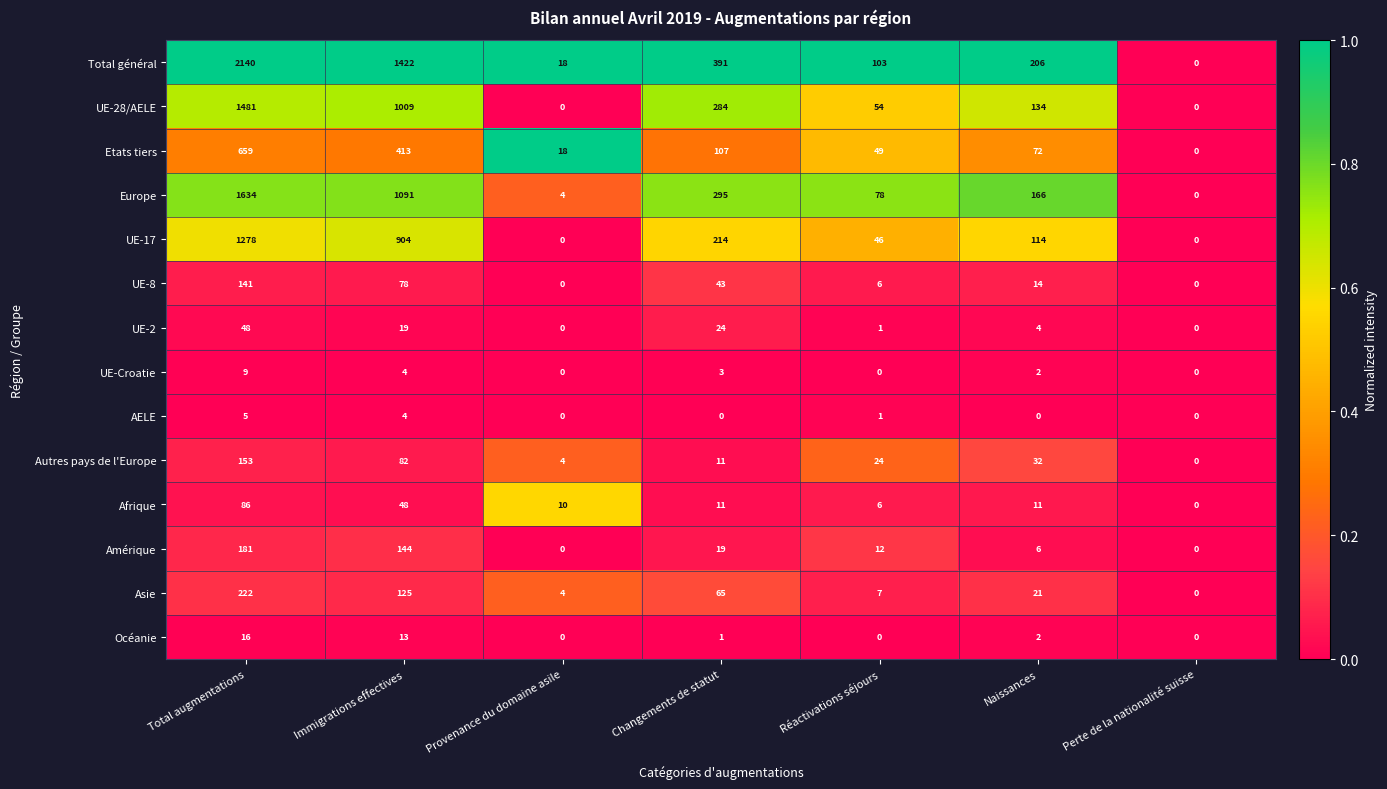

What is the difference between the maximum and second lowest values in the Amérique series?

181